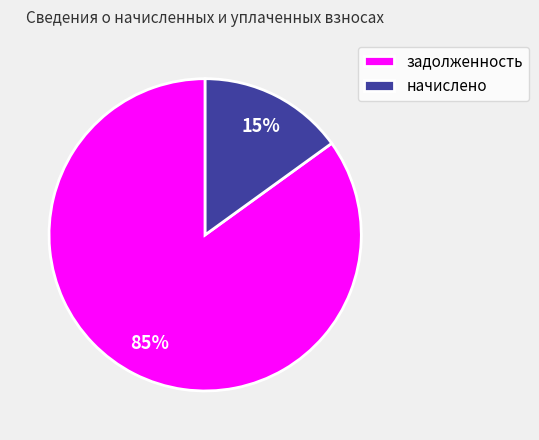

Which category accounts for the majority?

задолженность